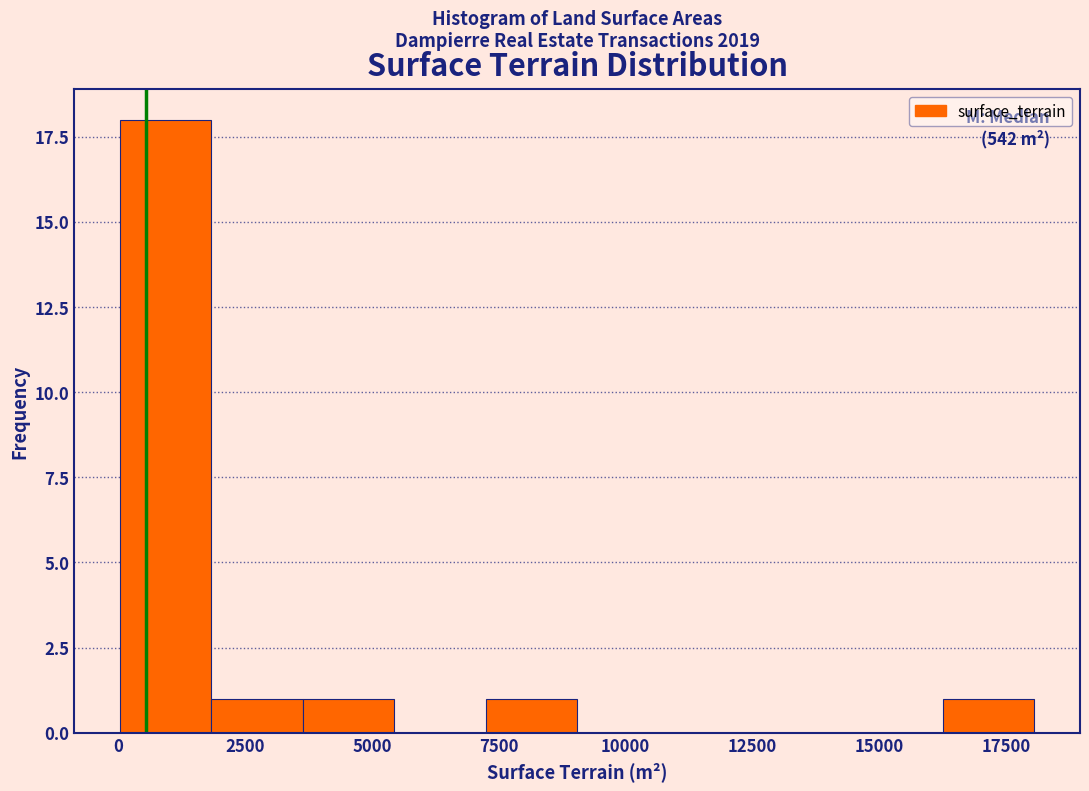

Around what value on the x-axis is the tallest bar? Give the approximate position of its centre, as read against the axis.

1000